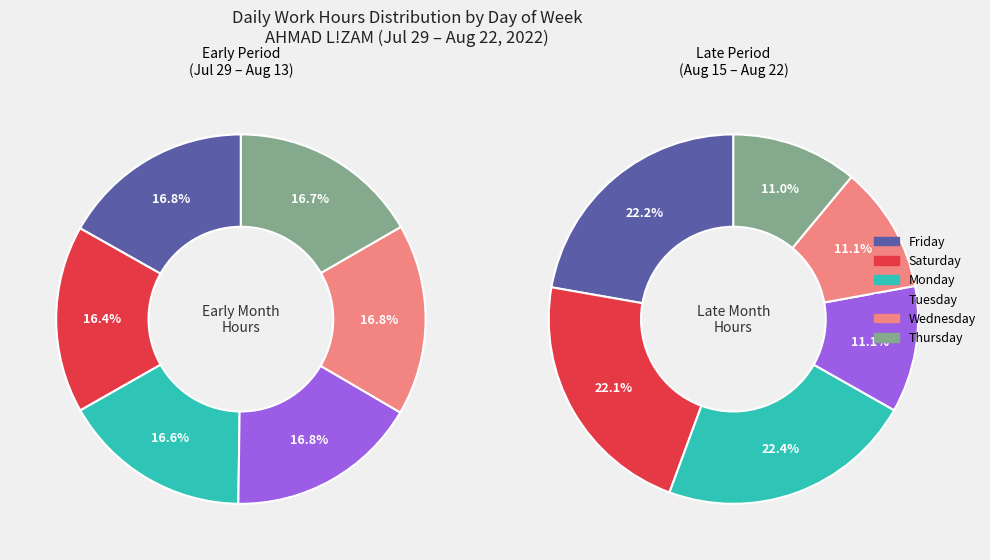

What is the largest slice in the pie chart?

Mon 22